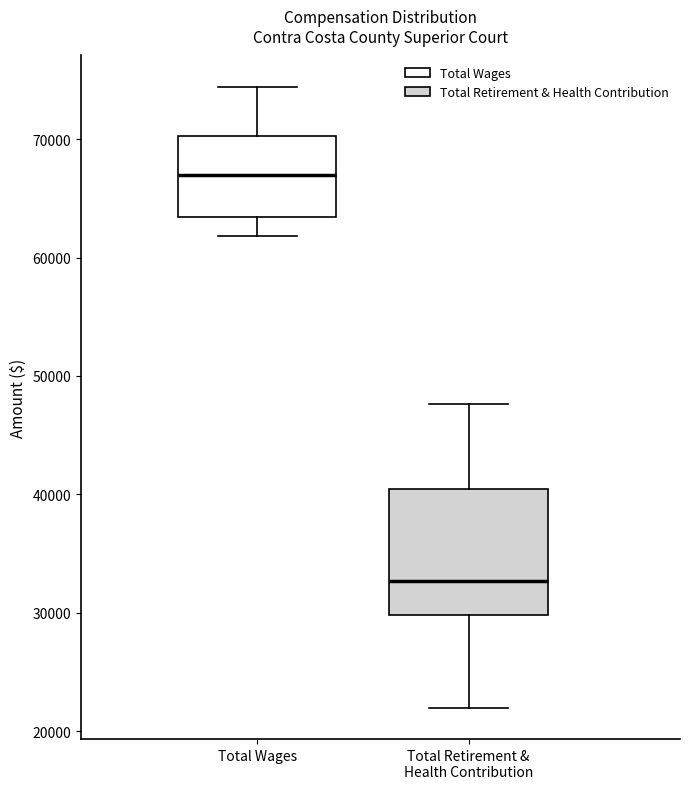

Which box's median line is the lowest?

Total Retirement & Health Contribution